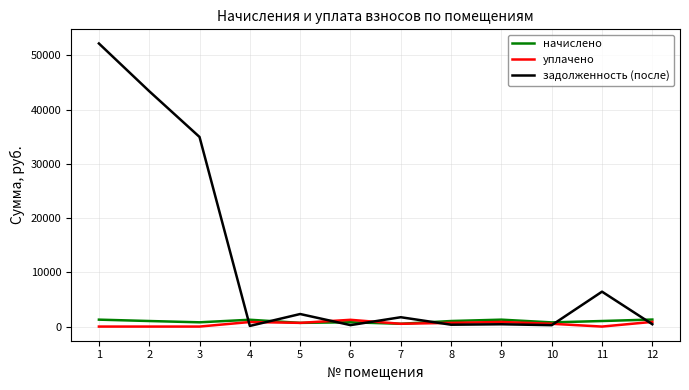

What are all the series names shown in the legend?

начислено, уплачено, задолженность (после)